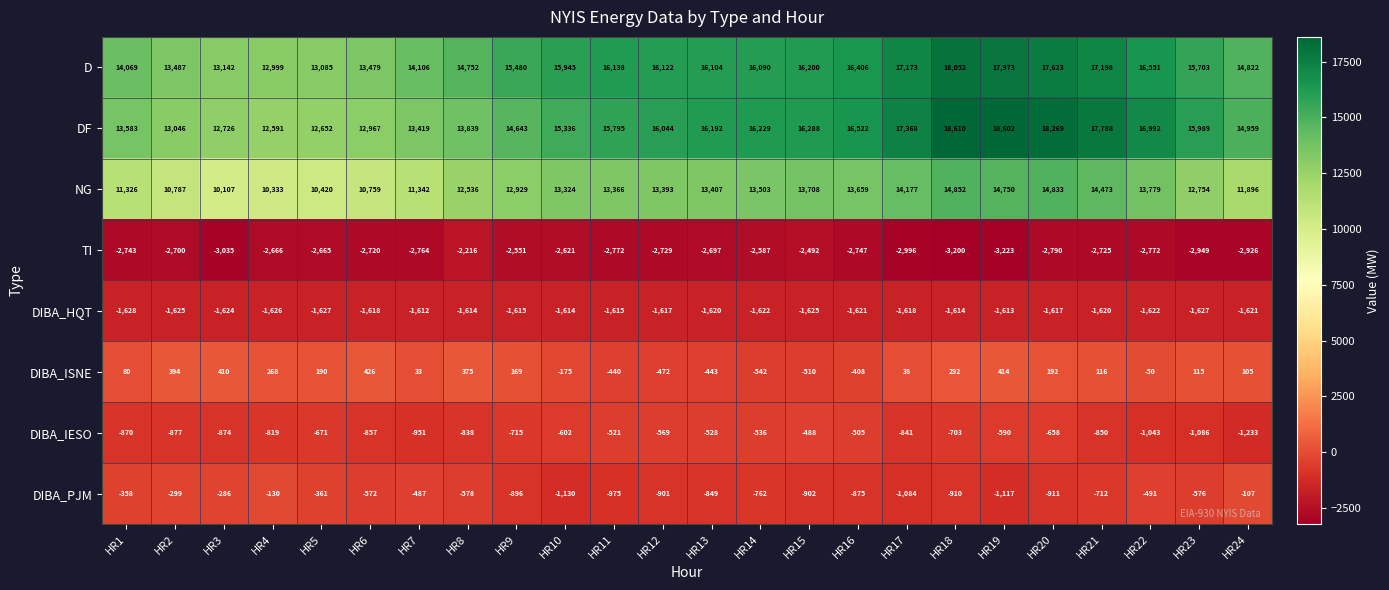

What is the difference between the highest and lowest values at HR20?

21059